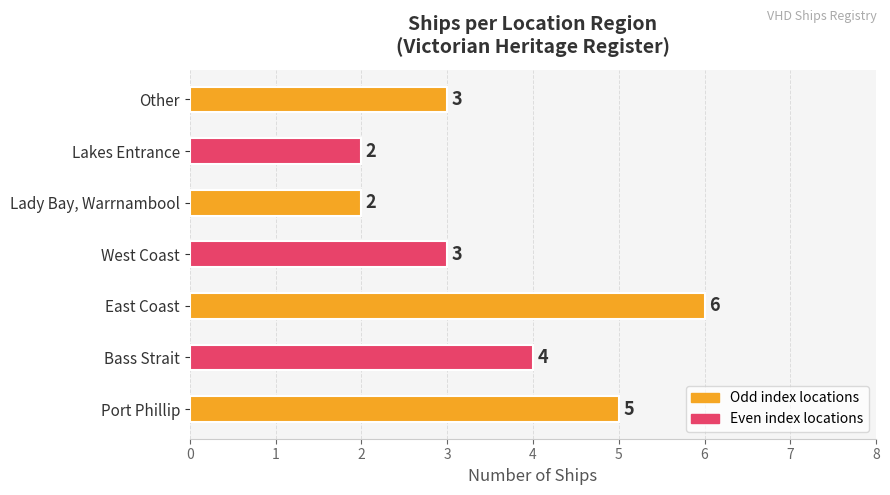

What is the difference between the maximum and minimum values?

4